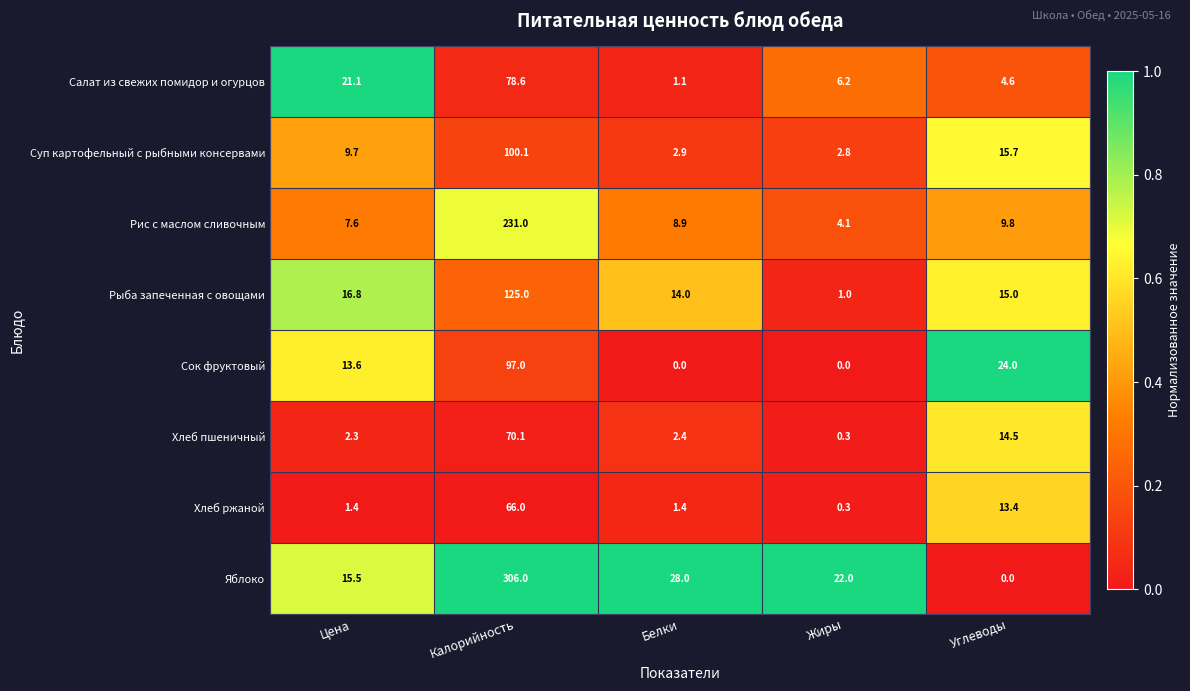

True or false: Яблоко has a value of 0.0 at Углеводы.

True